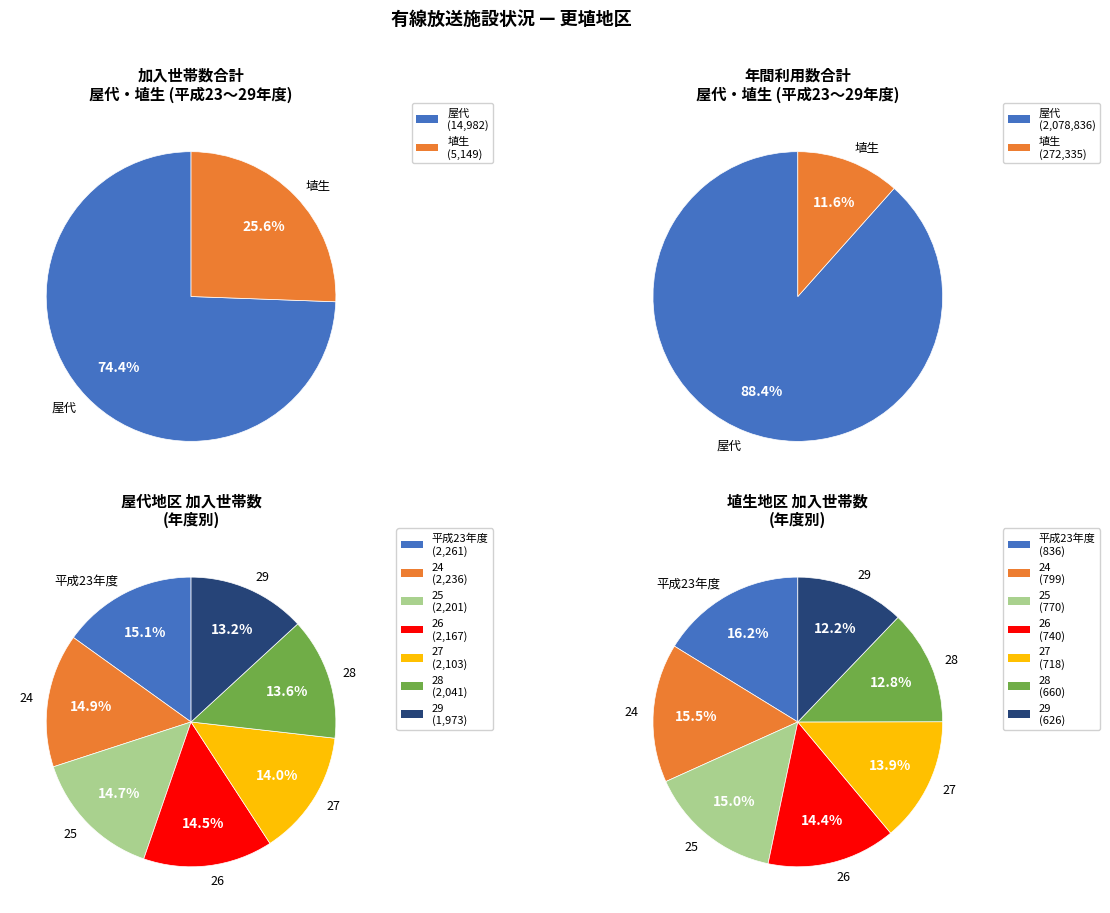

What portion of the pie excludes 24?

85.1%